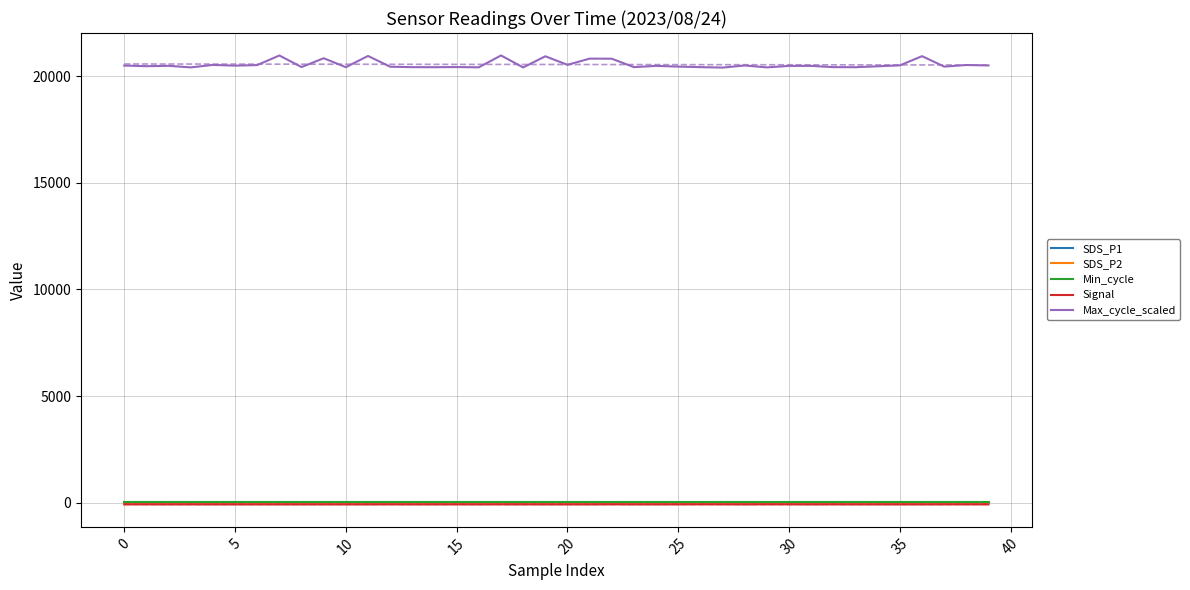

What is the average value of the SDS_P2 series?

4.2